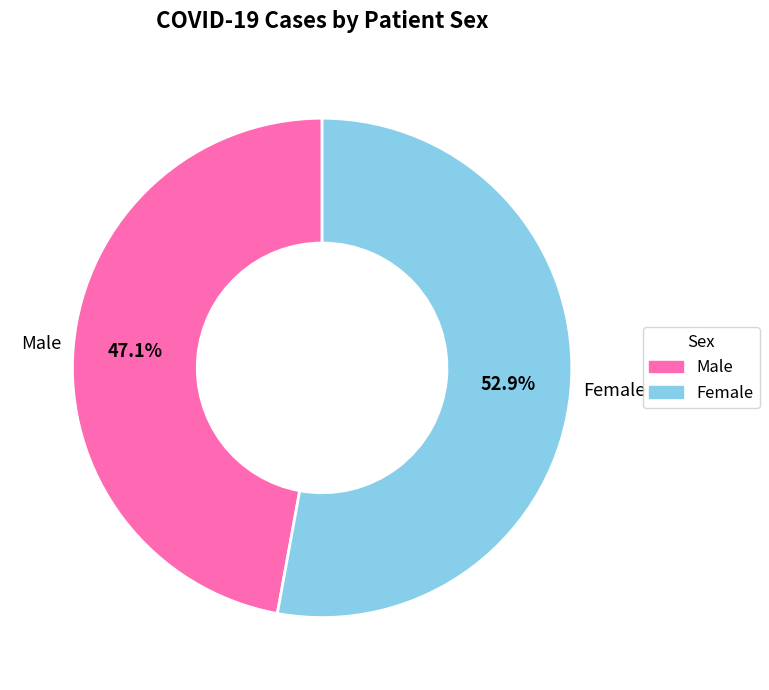

To the nearest percent, what is the difference between the Male and Female slice percentages?

6%